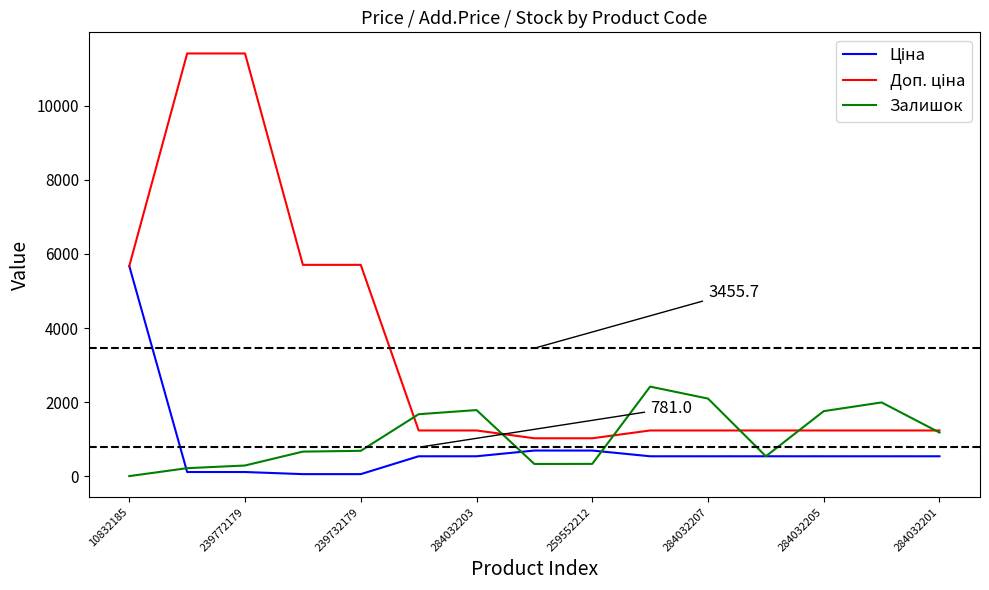

What is the maximum value for Залишок?

2419.0